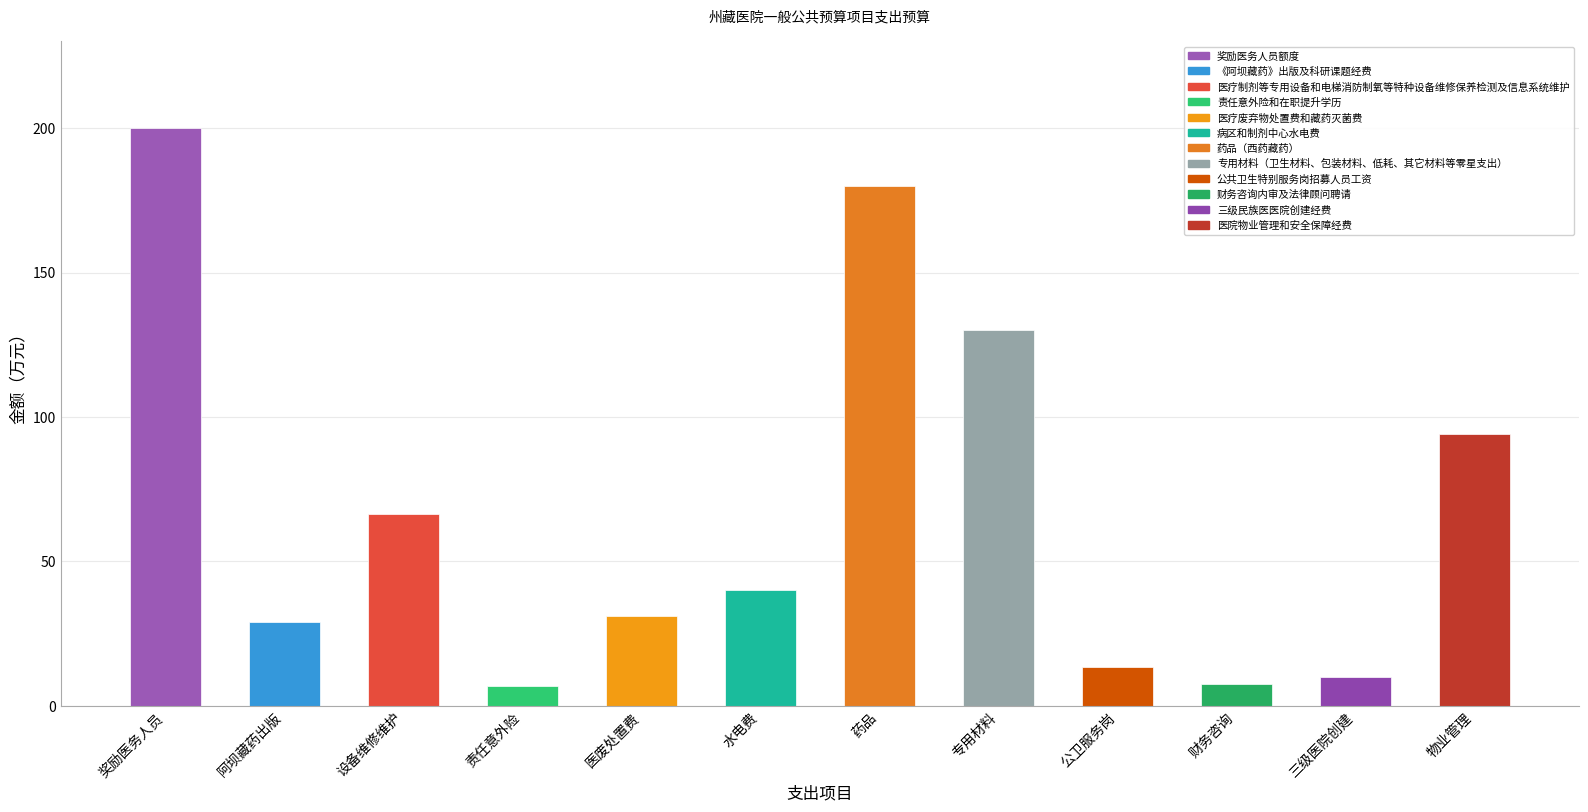

Is it true that the value at 奖励医务人员 is 200.0?

True